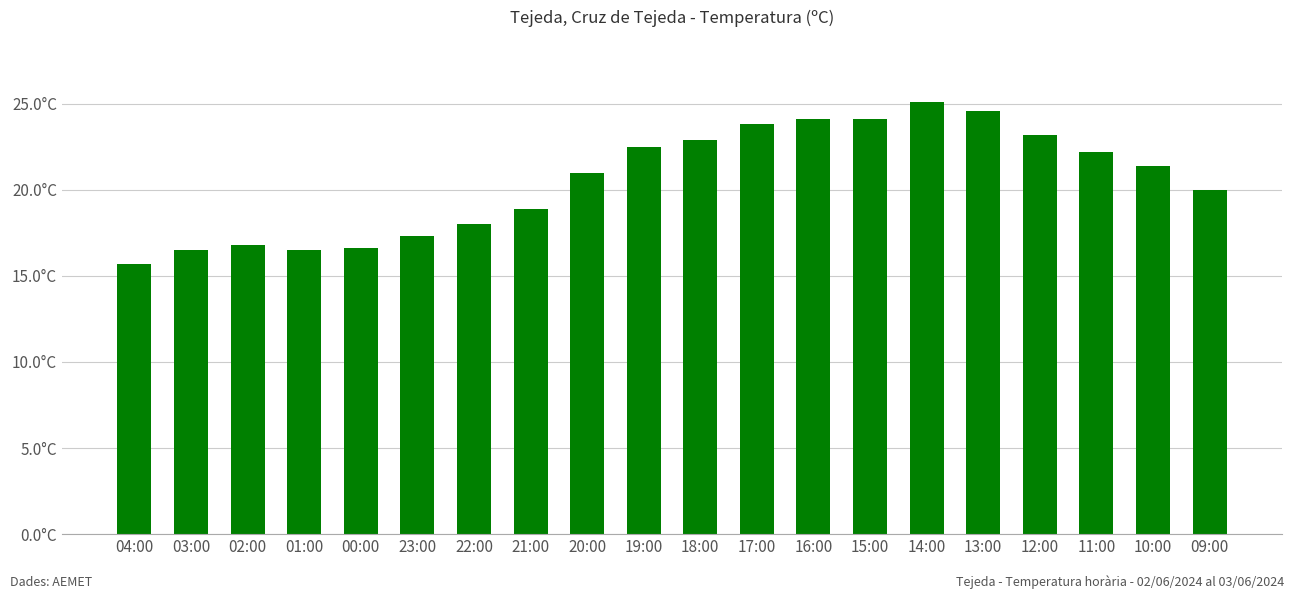

Reading right to left, extract all data points from this chart.

09:00=20.0	10:00=21.4	11:00=22.2	12:00=23.2	13:00=24.6	14:00=25.1	15:00=24.1	16:00=24.1	17:00=23.8	18:00=22.9	19:00=22.5	20:00=21.0	21:00=18.9	22:00=18.0	23:00=17.3	00:00=16.6	01:00=16.5	02:00=16.8	03:00=16.5	04:00=15.7